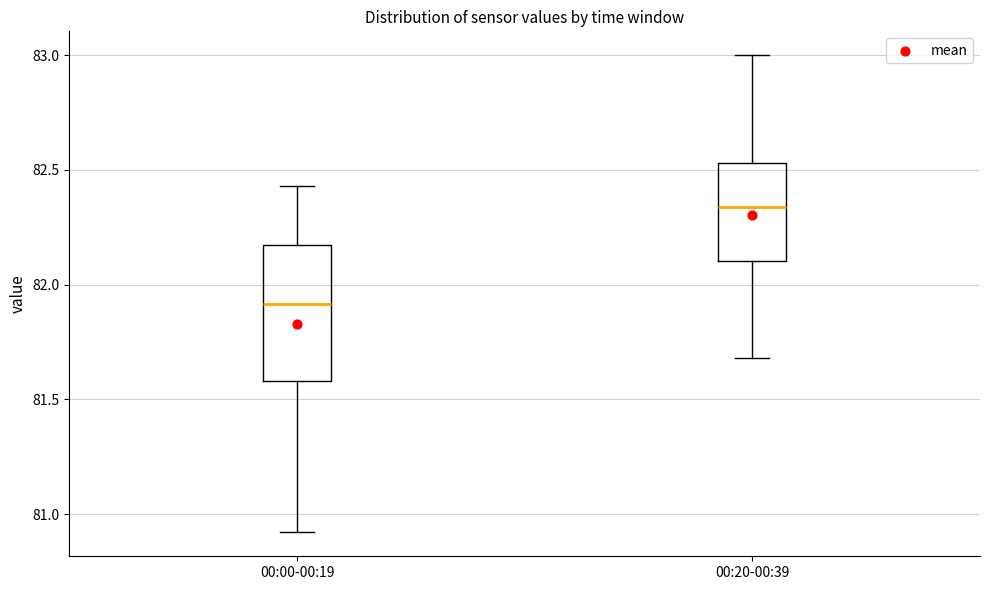

Comparing the boxes themselves (not the whiskers), which one is the tallest?

00:00-00:19